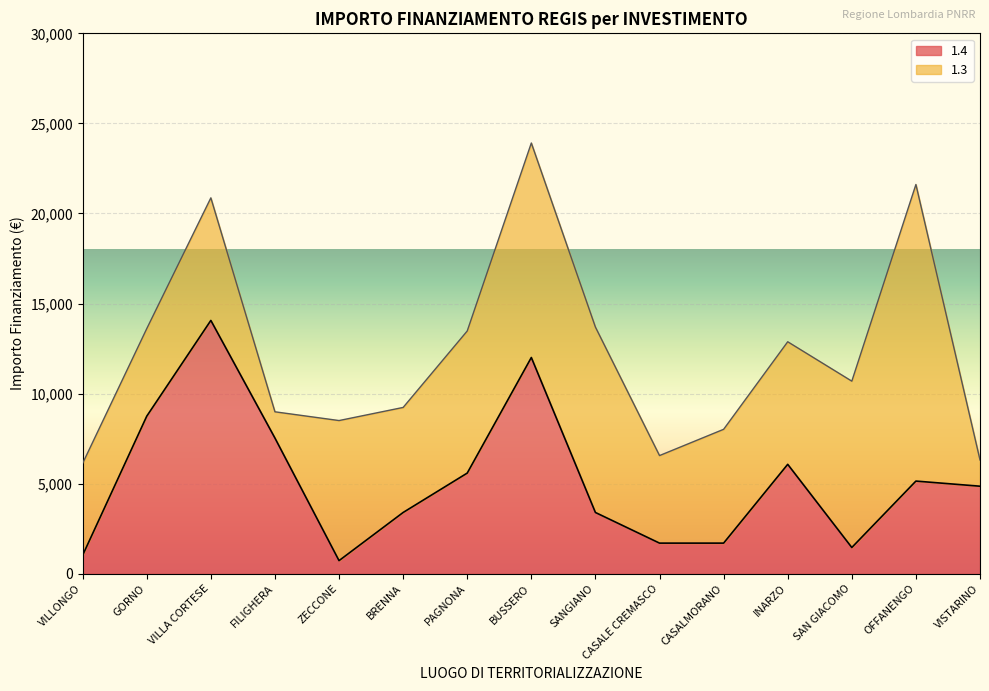

At which label does 1.4 reach its peak?

VILLA CORTESE